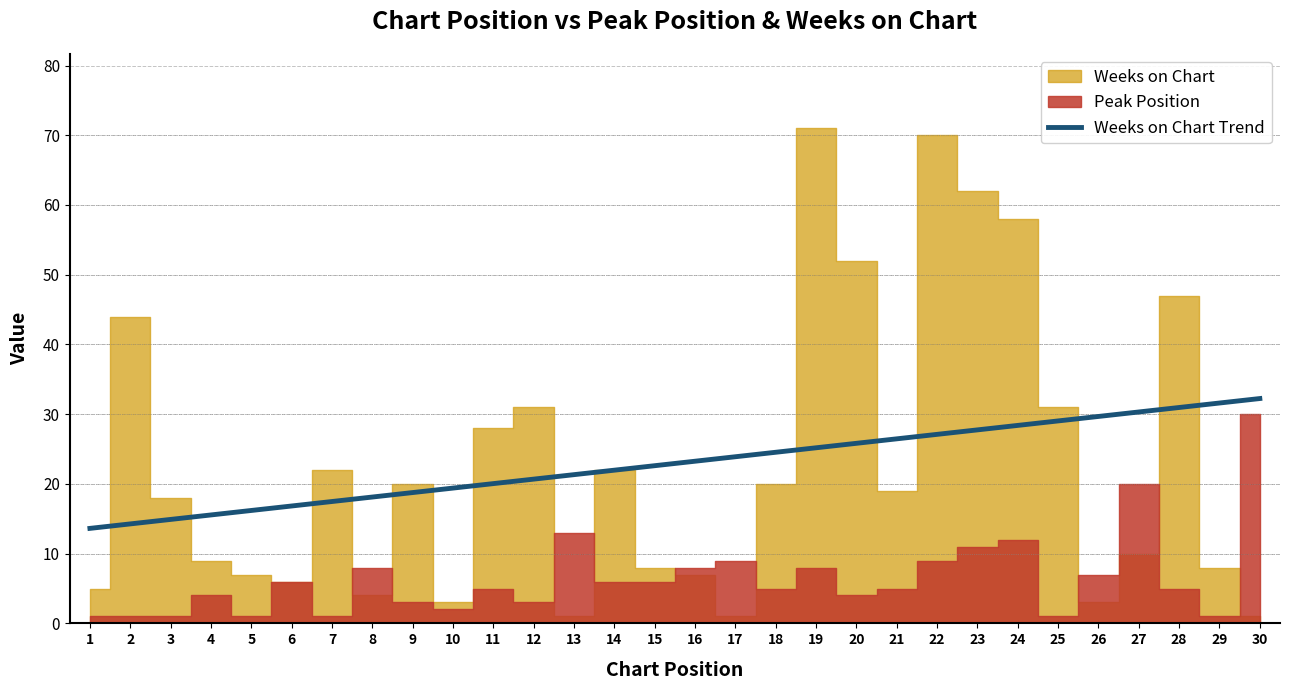

Which category has the lowest value in the Peak Position series?

1